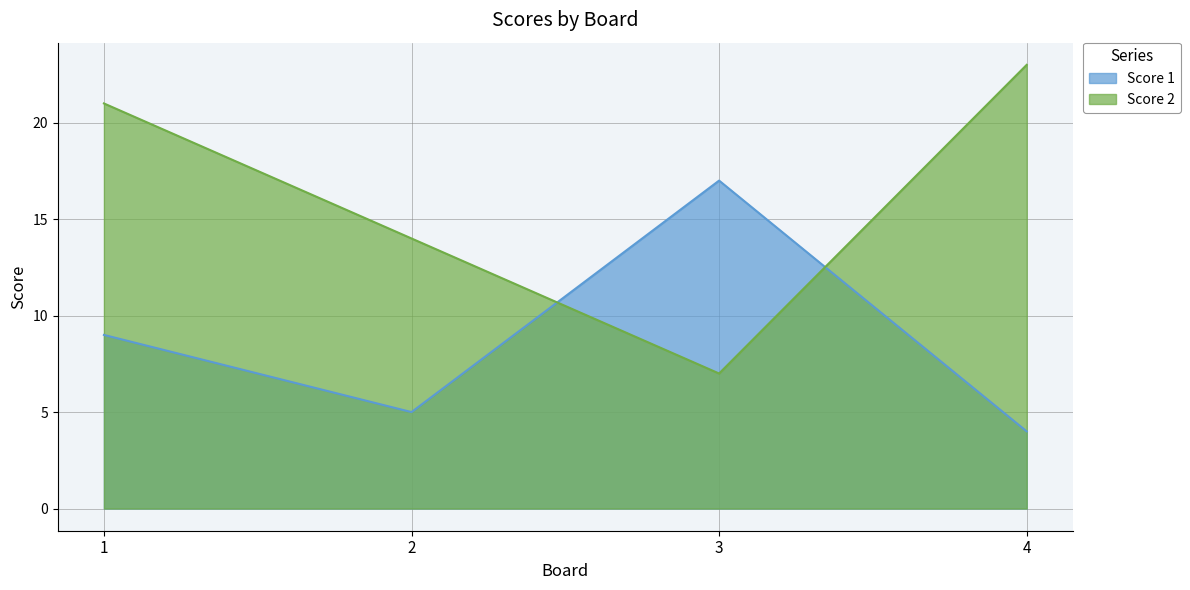

Reading left to right, transcribe all the data shown in this chart.

Score 1: 1=9	2=5	3=17	4=4
Score 2: 1=21	2=14	3=7	4=23